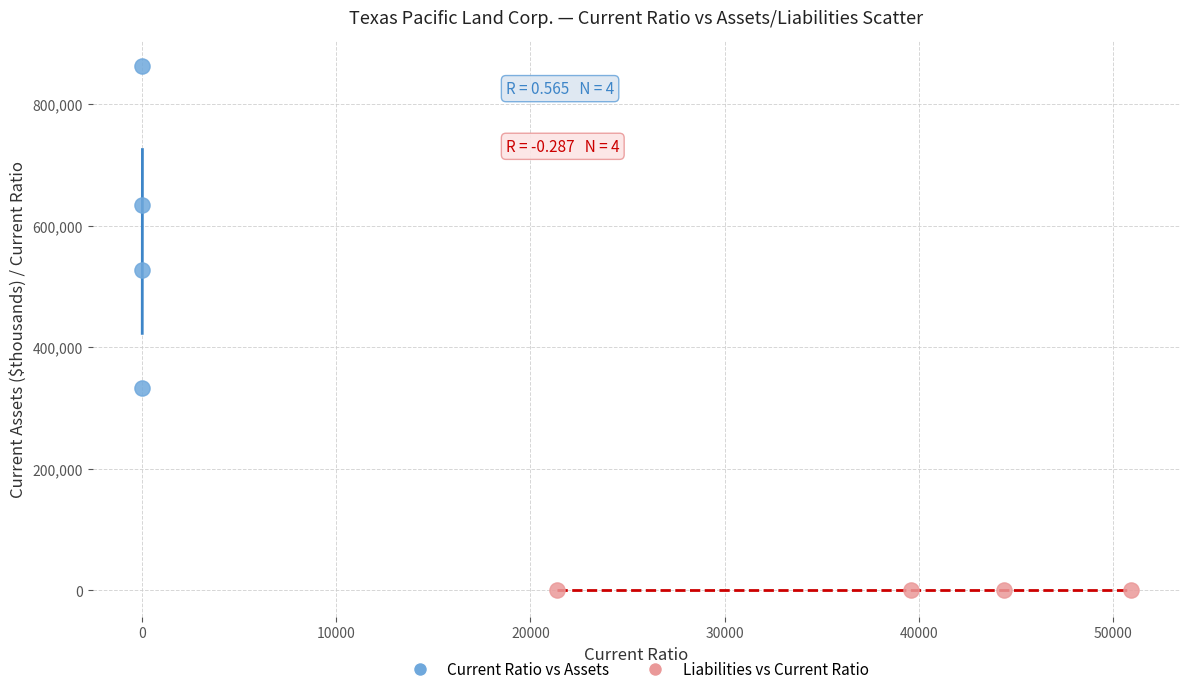

Which series reaches the minimum Y coordinate?

Liabilities vs Current Ratio